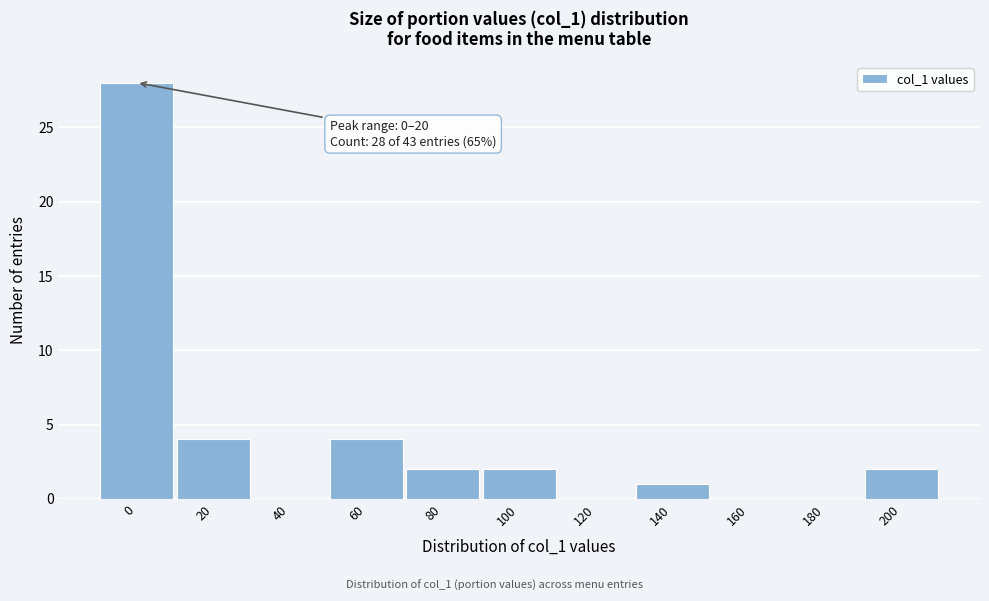

Reading right to left, extract all data points from this chart.

200=2	180=0	160=0	140=1	120=0	100=2	80=2	60=4	40=0	20=4	0=28